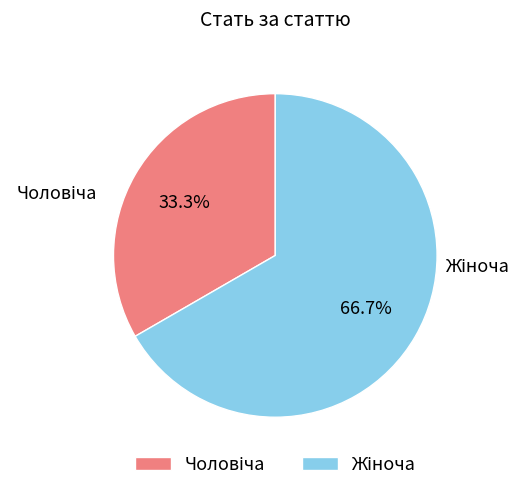

Rank the categories by value from lowest to highest.

Чоловіча, Жіноча